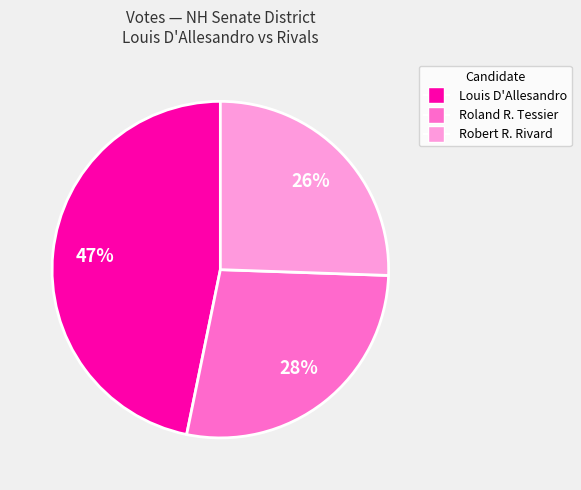

Is there a majority slice in this chart?

No